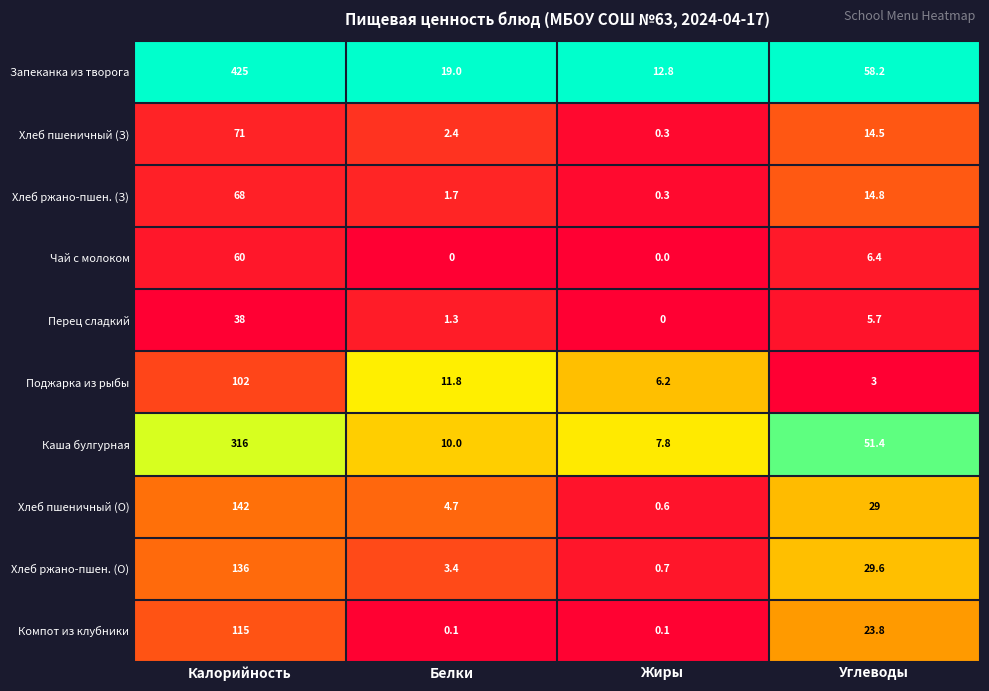

What is the spread (max minus min) of values at Белки?

19.0